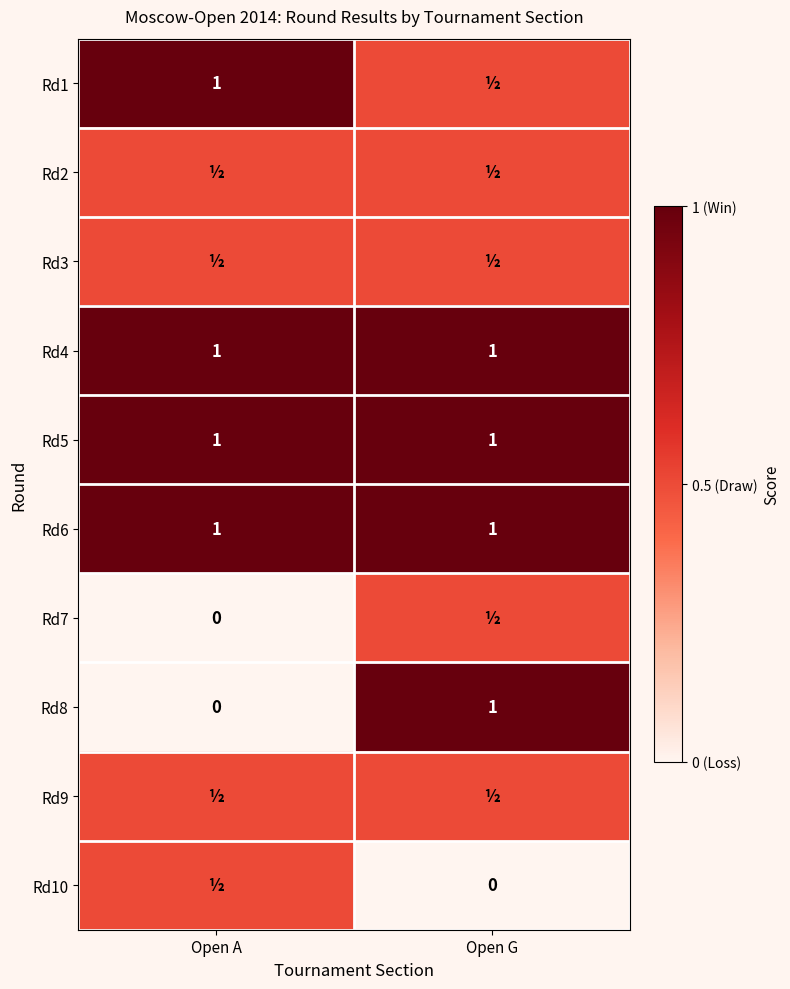

True or false: Rd4 has a value of 1.0 at Open G.

True